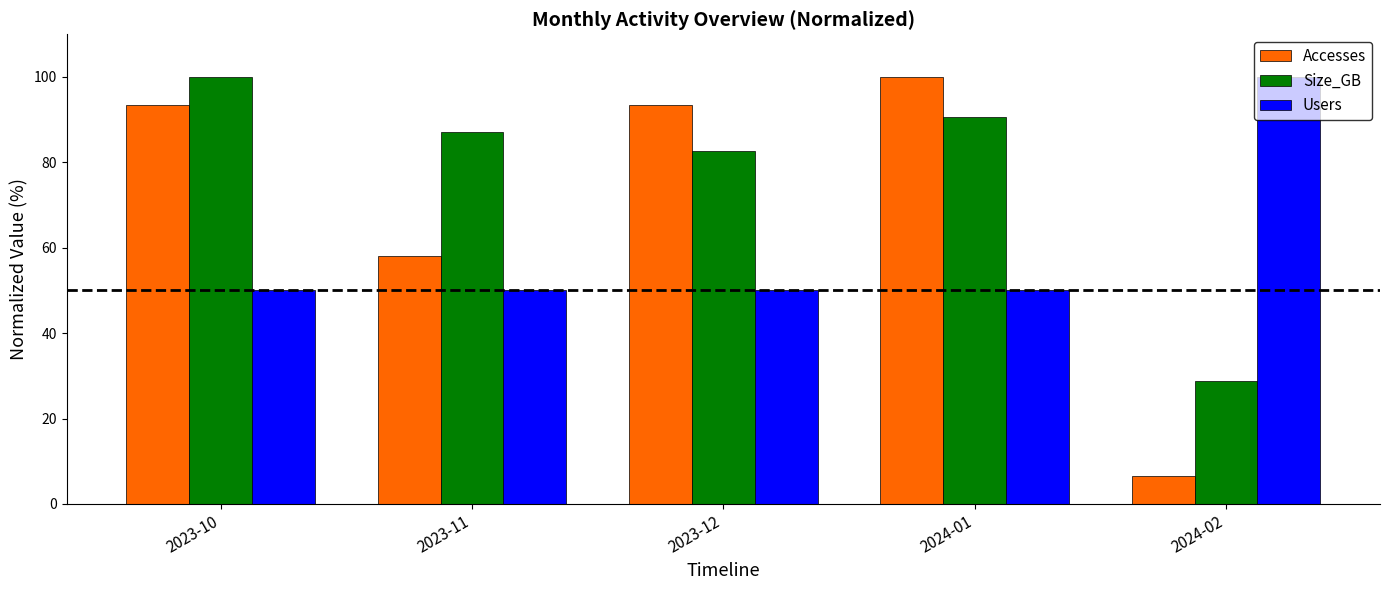

What is the spread (max minus min) of values at 2023-12?

43.5